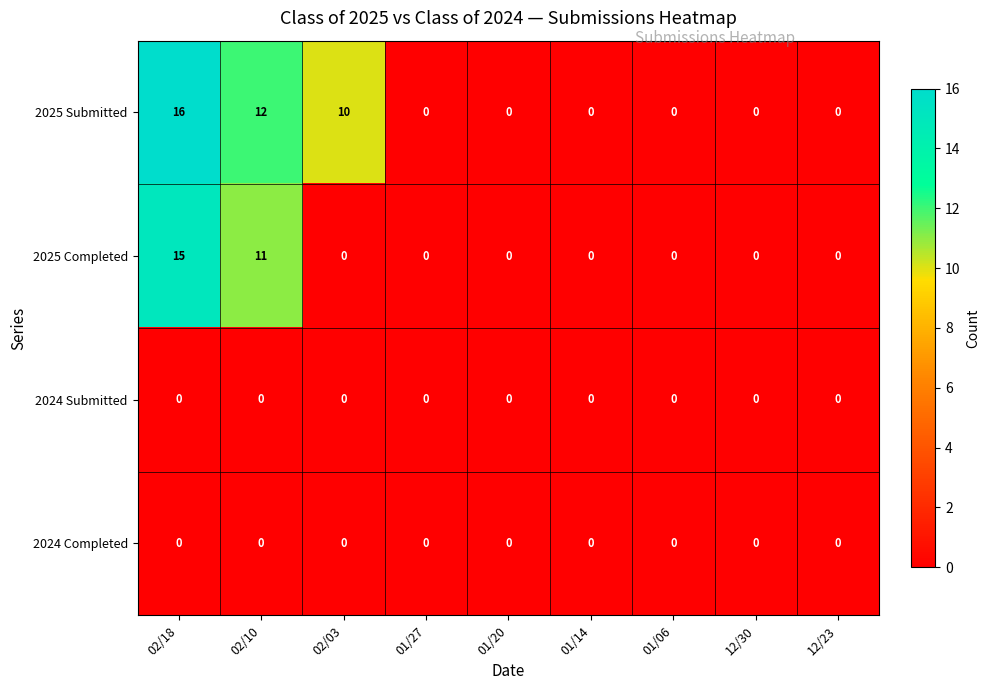

Which series has the largest range (max minus min)?

2025 Submitted